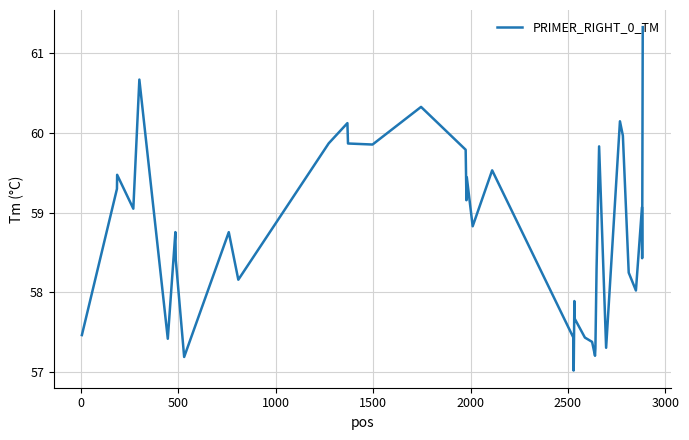

What is the difference between the maximum and minimum values?

4.3